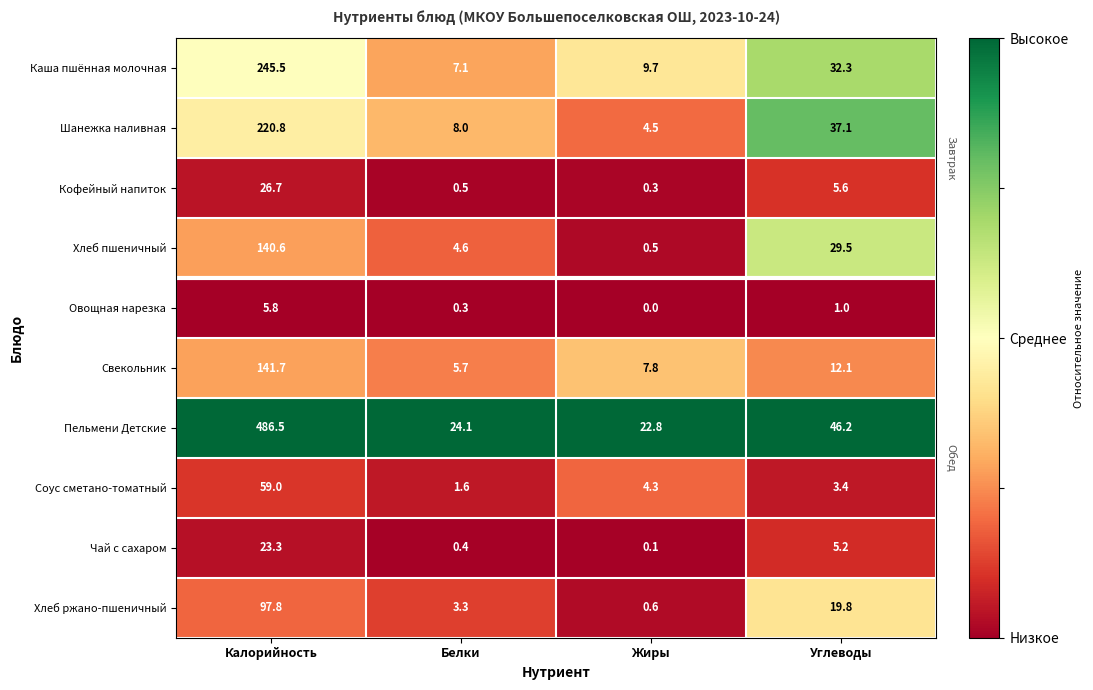

What is the spread (max minus min) of values at Углеводы?

45.2